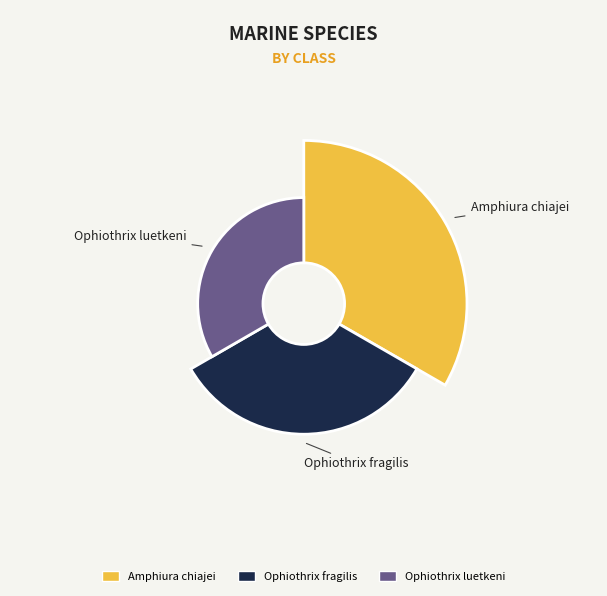

What percentage is the Ophiothrix luetkeni slice, to the nearest percent?

33%